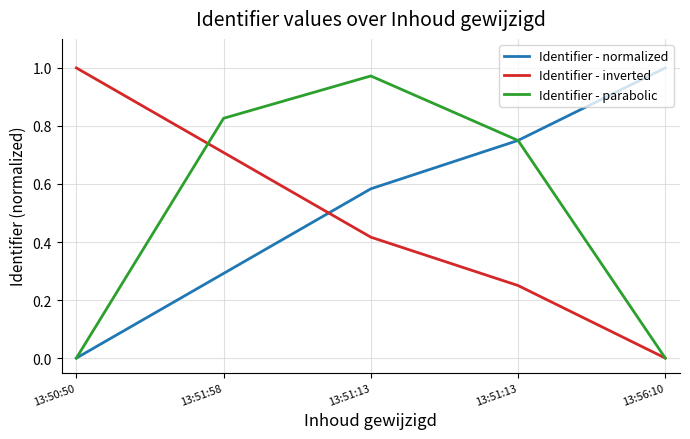

Is the value of Identifier - normalized at 13:50:50 greater than the value of Identifier - inverted at 13:51:58?

No